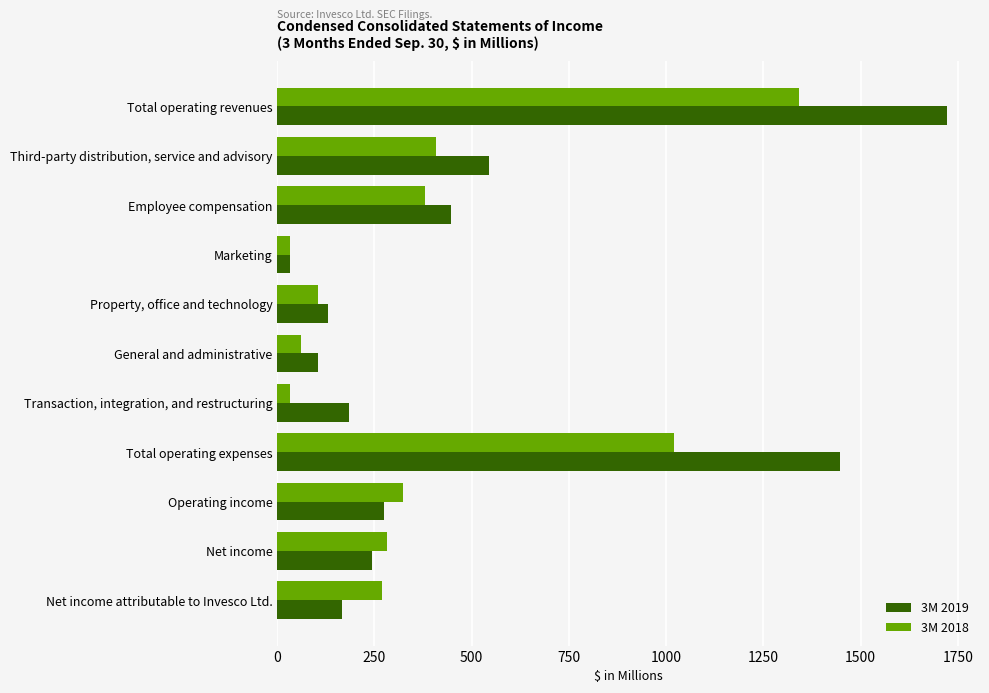

Where is 3M 2019 nearest to the value 876?

Third-party distribution, service and advisory